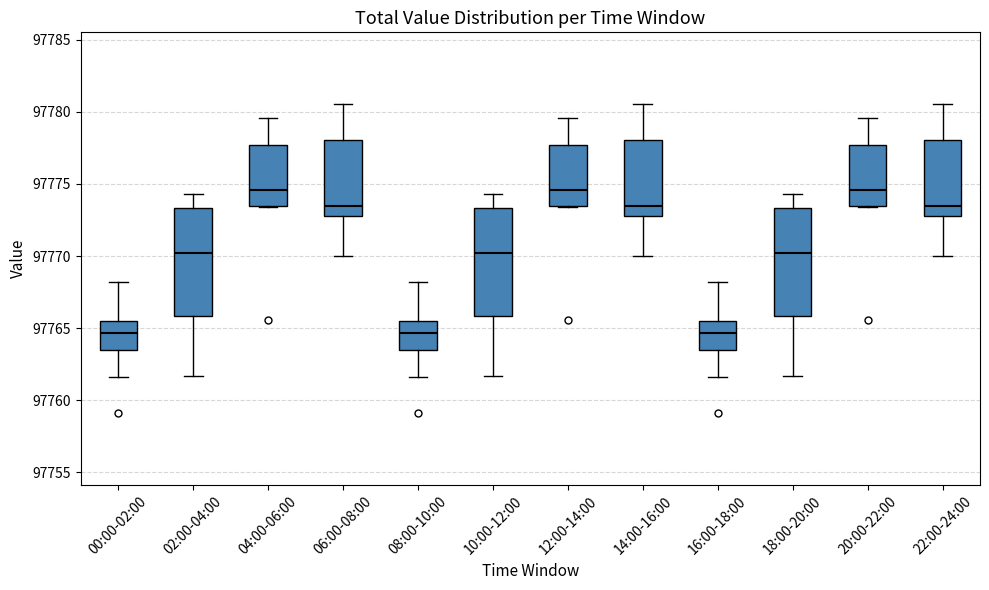

Reading left to right, transcribe this box plot: for each box, give where its median line is, the range the box spans, and where its two whiskers end, as read against the y-axis. The values are not printed on the chart, so give them approximately, as read against the axis.

00:00-02:00: median 97764.5, box 97763.5 to 97765.5, whiskers 97761.5 to 97768.0
02:00-04:00: median 97770.0, box 97766.0 to 97773.5, whiskers 97761.5 to 97774.5
04:00-06:00: median 97774.5, box 97773.5 to 97777.5, whiskers 97773.5 to 97779.5
06:00-08:00: median 97773.5, box 97773.0 to 97778.0, whiskers 97770.0 to 97780.5
08:00-10:00: median 97764.5, box 97763.5 to 97765.5, whiskers 97761.5 to 97768.0
10:00-12:00: median 97770.0, box 97766.0 to 97773.5, whiskers 97761.5 to 97774.5
12:00-14:00: median 97774.5, box 97773.5 to 97777.5, whiskers 97773.5 to 97779.5
14:00-16:00: median 97773.5, box 97773.0 to 97778.0, whiskers 97770.0 to 97780.5
16:00-18:00: median 97764.5, box 97763.5 to 97765.5, whiskers 97761.5 to 97768.0
18:00-20:00: median 97770.0, box 97766.0 to 97773.5, whiskers 97761.5 to 97774.5
20:00-22:00: median 97774.5, box 97773.5 to 97777.5, whiskers 97773.5 to 97779.5
22:00-24:00: median 97773.5, box 97773.0 to 97778.0, whiskers 97770.0 to 97780.5